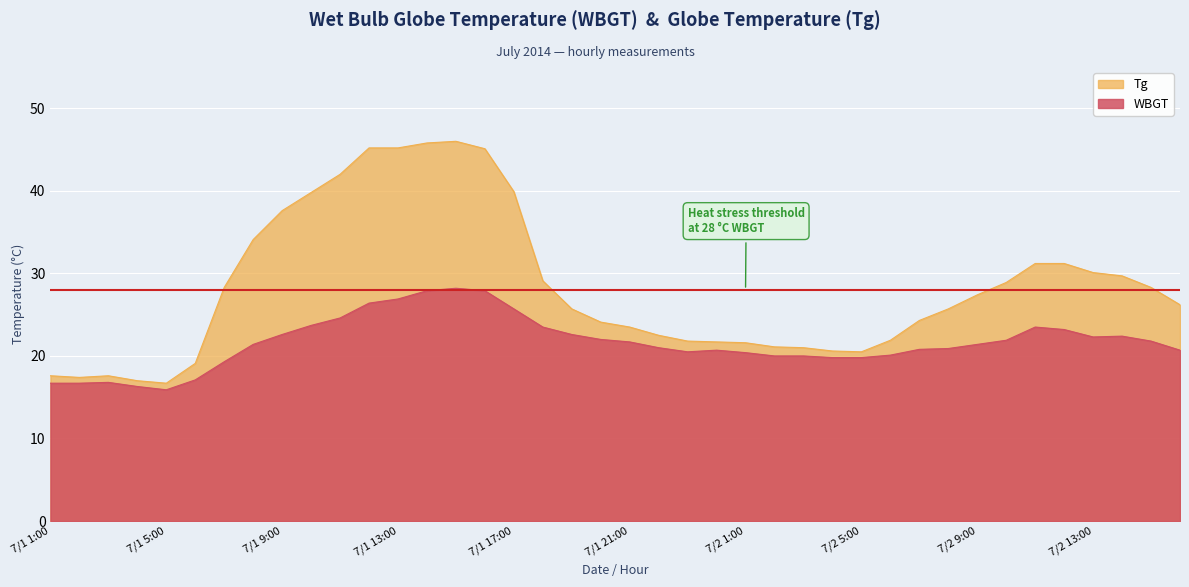

What is the smallest value displayed?

15.9